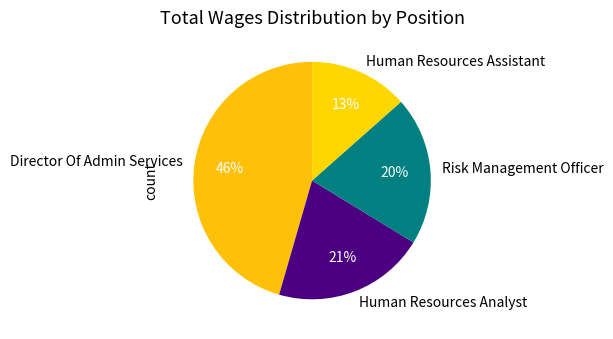

What percentage is the Director Of Admin Services slice, to the nearest percent?

46%